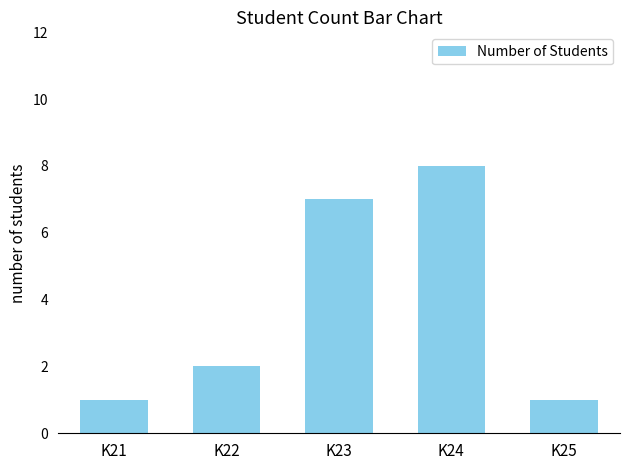

Does the chart contain any negative values?

No